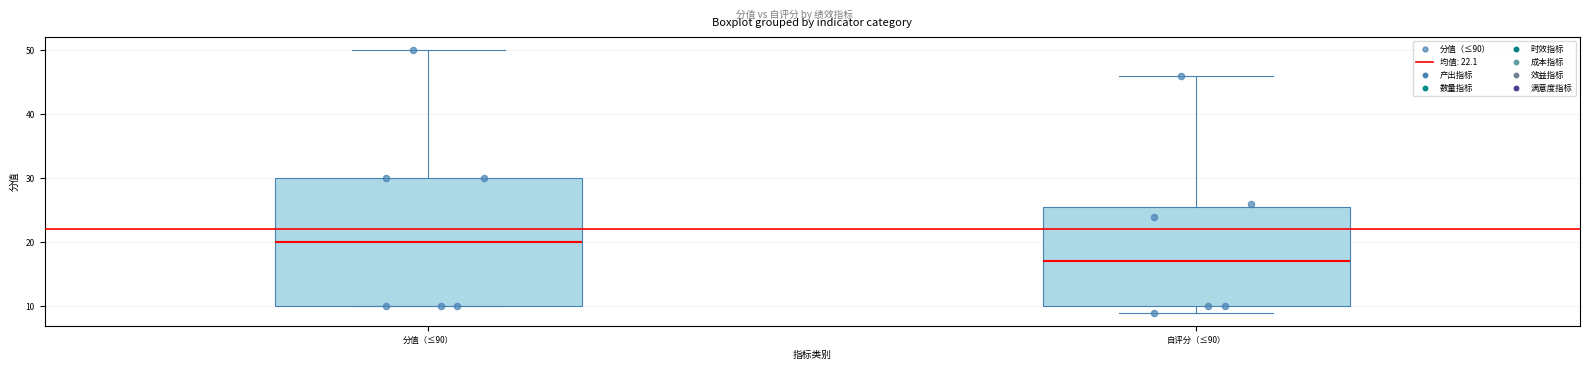

Where is the lower edge of the box for 自评分（≤90） on the y-axis? The values are not printed on the chart, so give them approximately, as read against the axis.

10